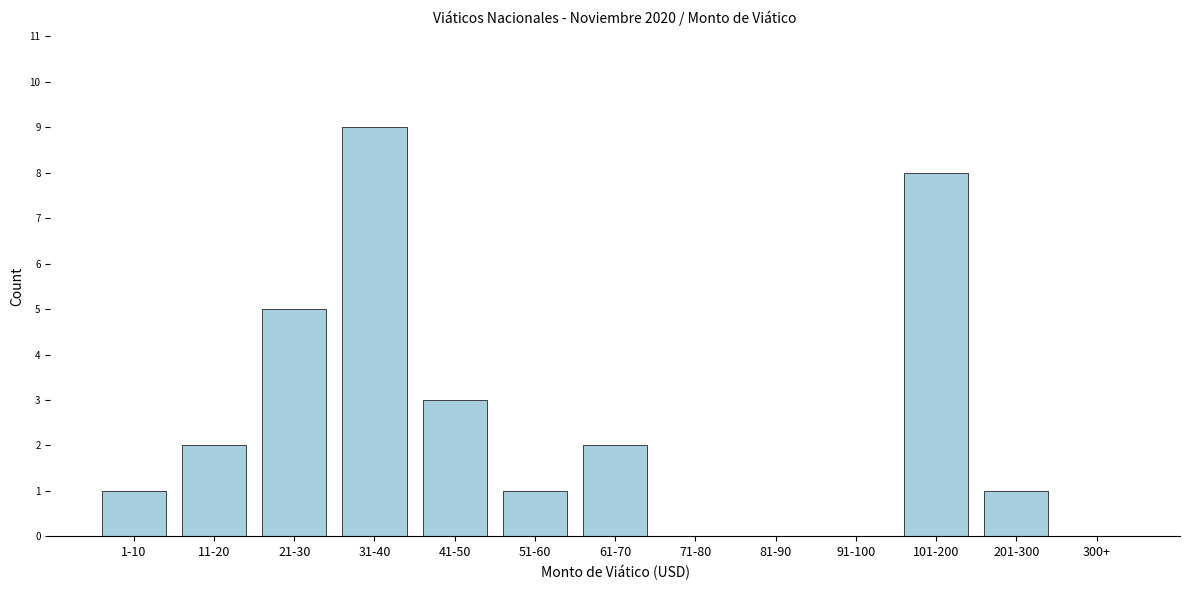

Reading right to left, transcribe all the data shown in this chart.

300+=0	201-300=1	101-200=8	91-100=0	81-90=0	71-80=0	61-70=2	51-60=1	41-50=3	31-40=9	21-30=5	11-20=2	1-10=1